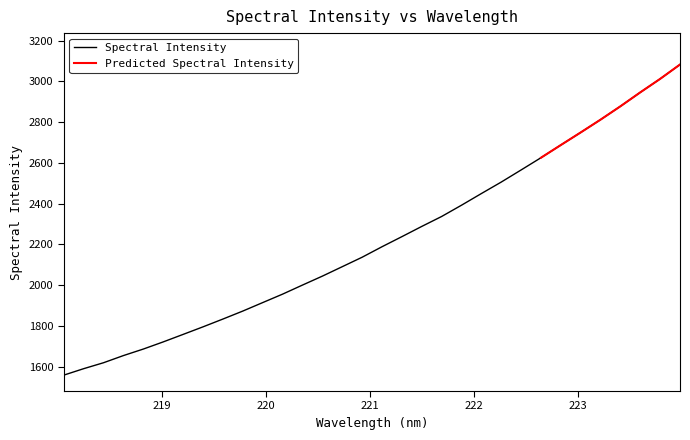

What is the label of the 18th point from the left?

221.3083